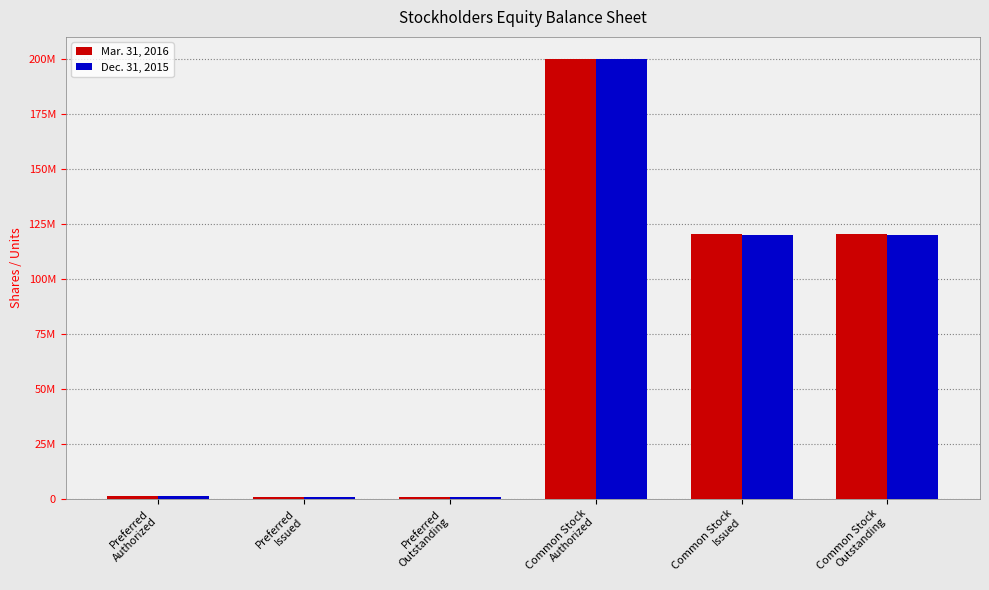

True or false: Mar. 31, 2016 has a value of 1485827 at Preferred
Authorized.

False